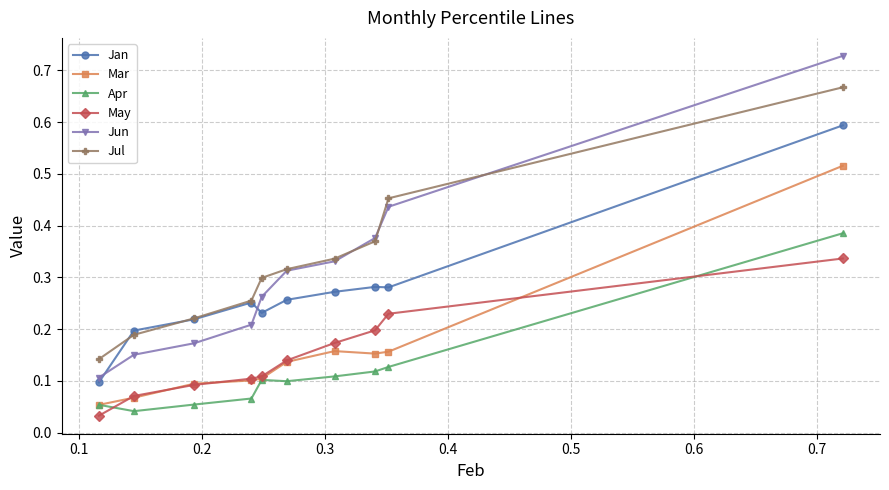

List the series in order of their peak value, highest first.

Jun, Jul, Jan, Mar, Apr, May